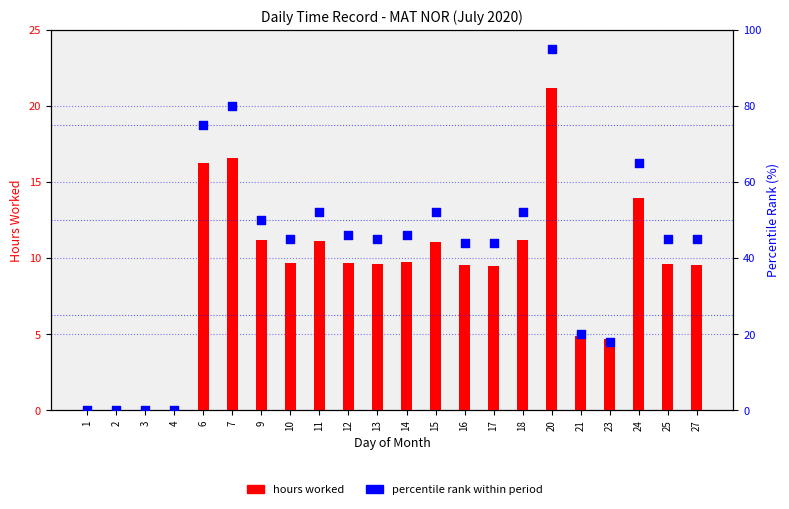

Which series has the widest spread of Y values?

percentile rank within period